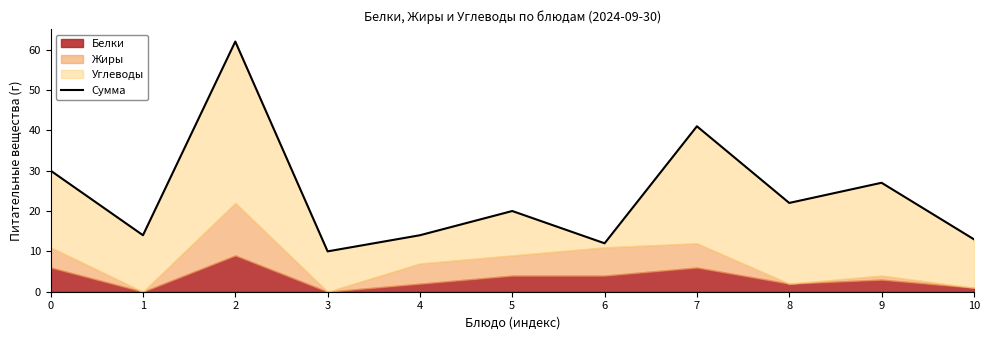

Which has a higher value, 6 or 9?

9